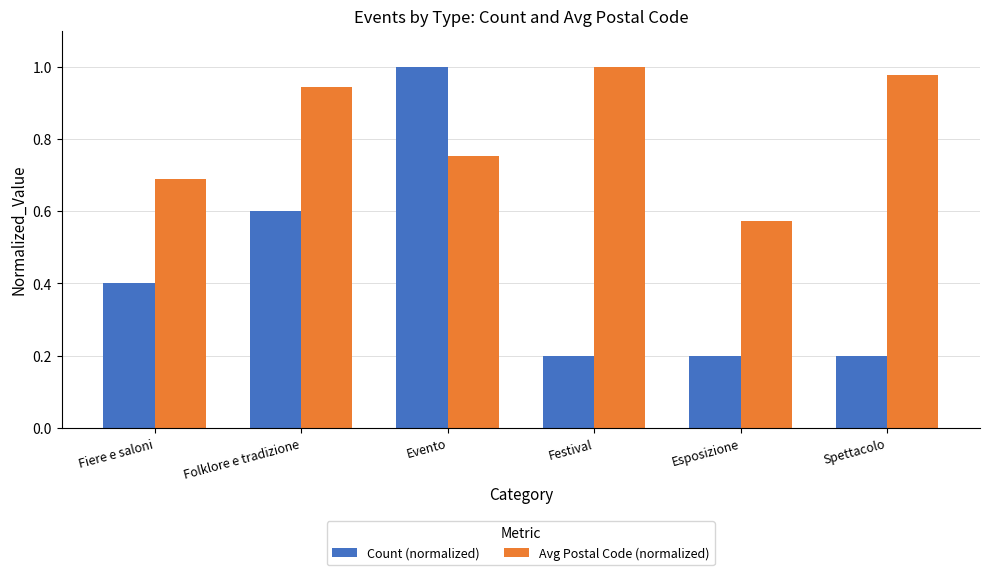

What value does the Avg Postal Code (normalized) series have at Fiere e saloni?

0.7